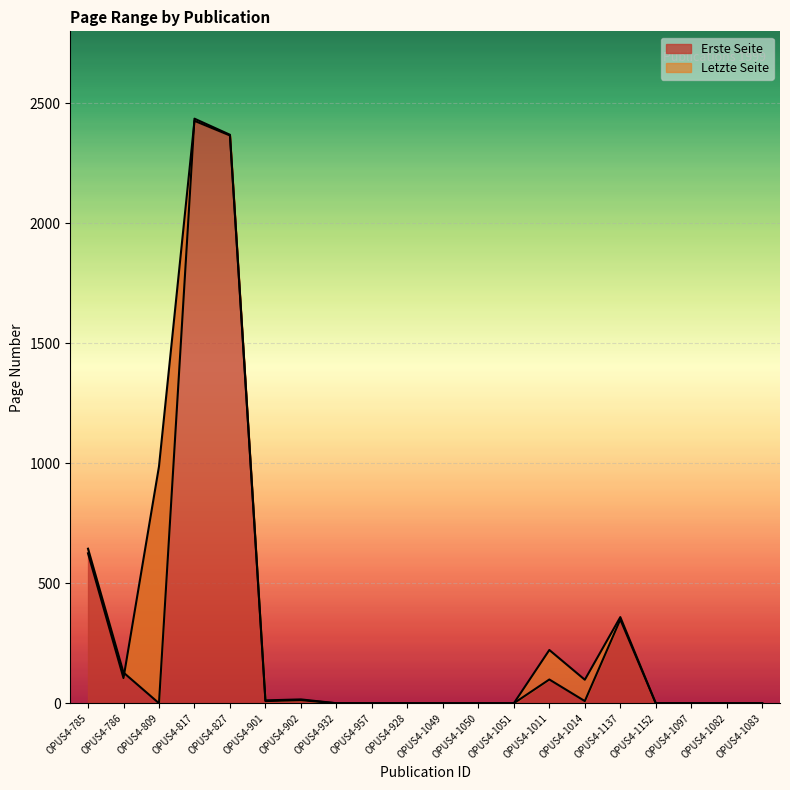

The value of Erste Seite at OPUS4-1097 is 0. True or false?

True